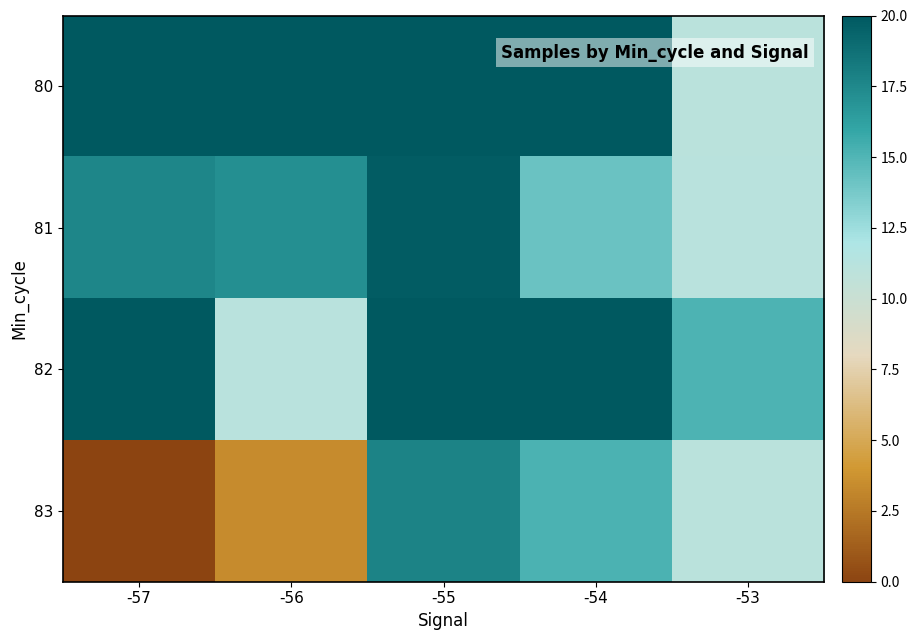

At -54, list the series in order from largest to smallest.

82, 80, 83, 81